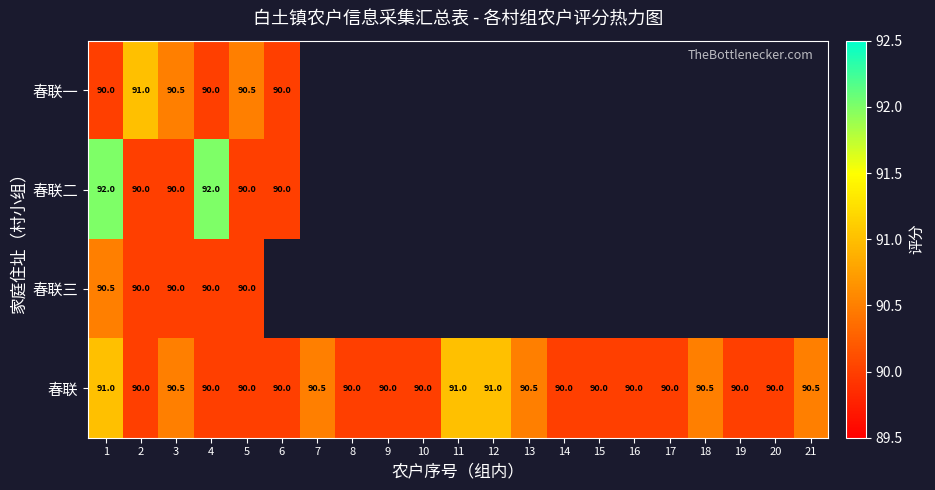

The 春联 series shows 132.2 at 8. True or false?

False